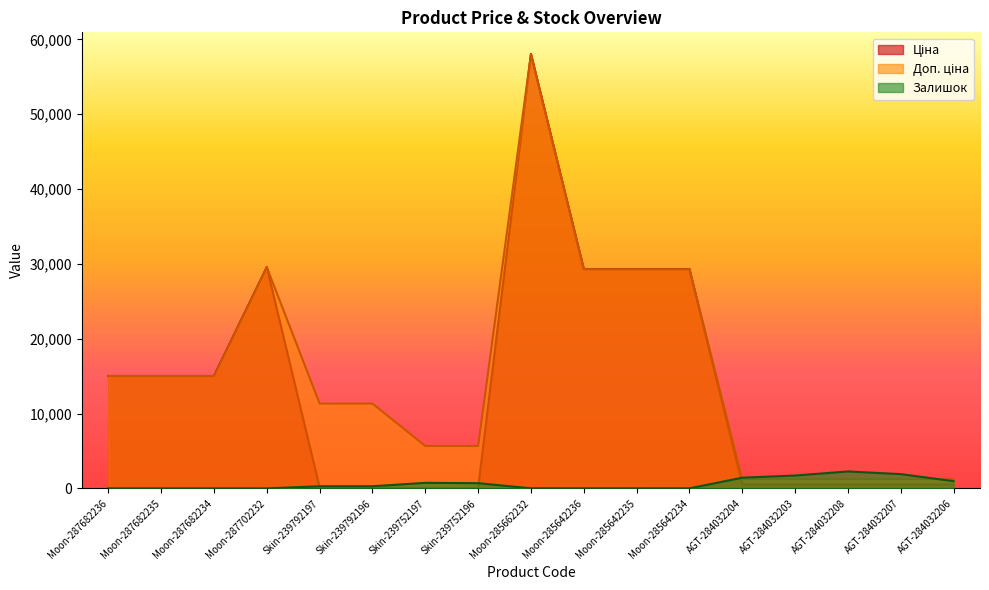

What is the label of the 14th point from the left?

AGT-284032203